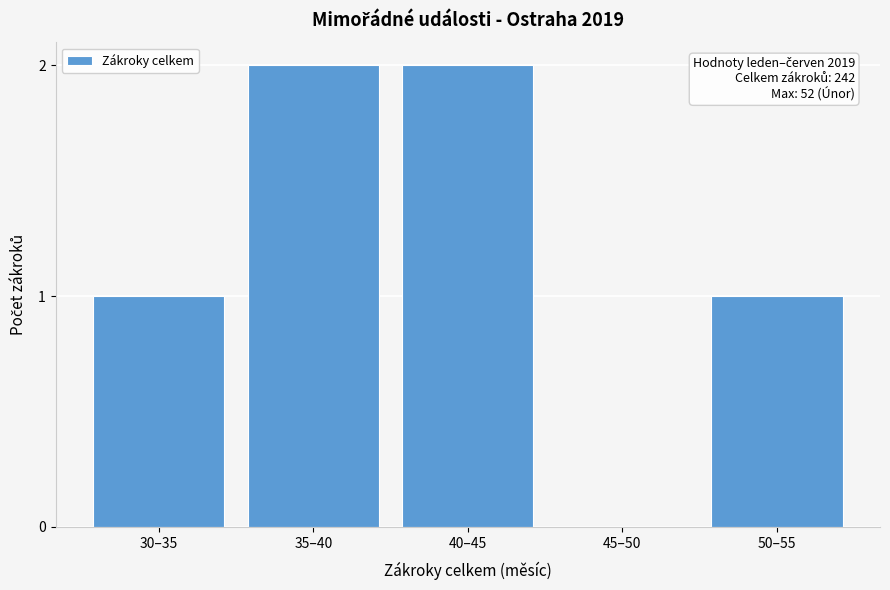

Reading left to right, what are all the values shown in this chart?

30–35=1	35–40=2	40–45=2	45–50=0	50–55=1